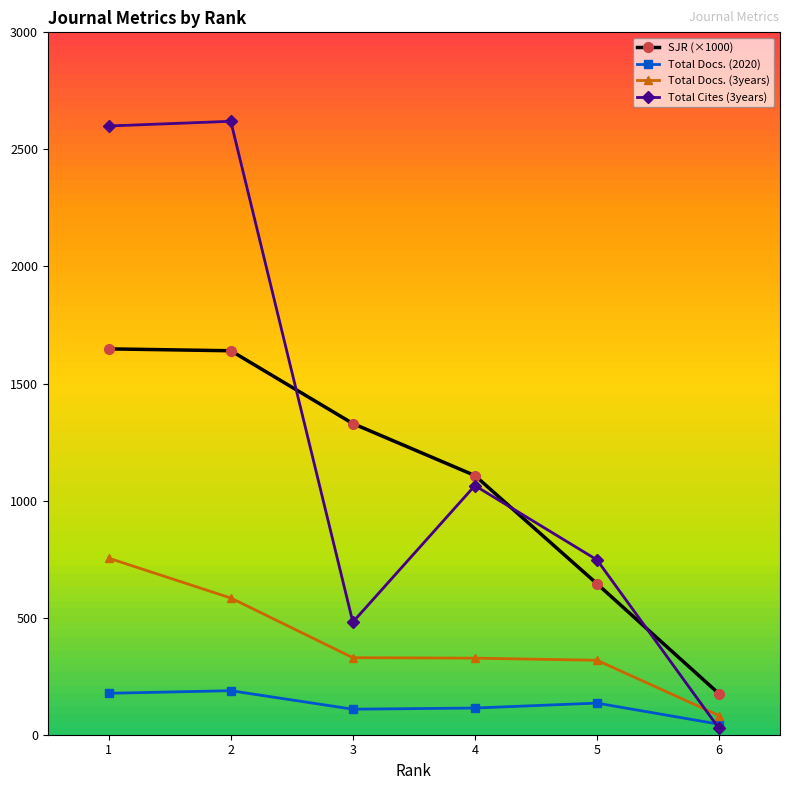

After their last crossing, which series has the higher values: Total Cites (3years) or Total Docs. (3years)?

Total Docs. (3years)